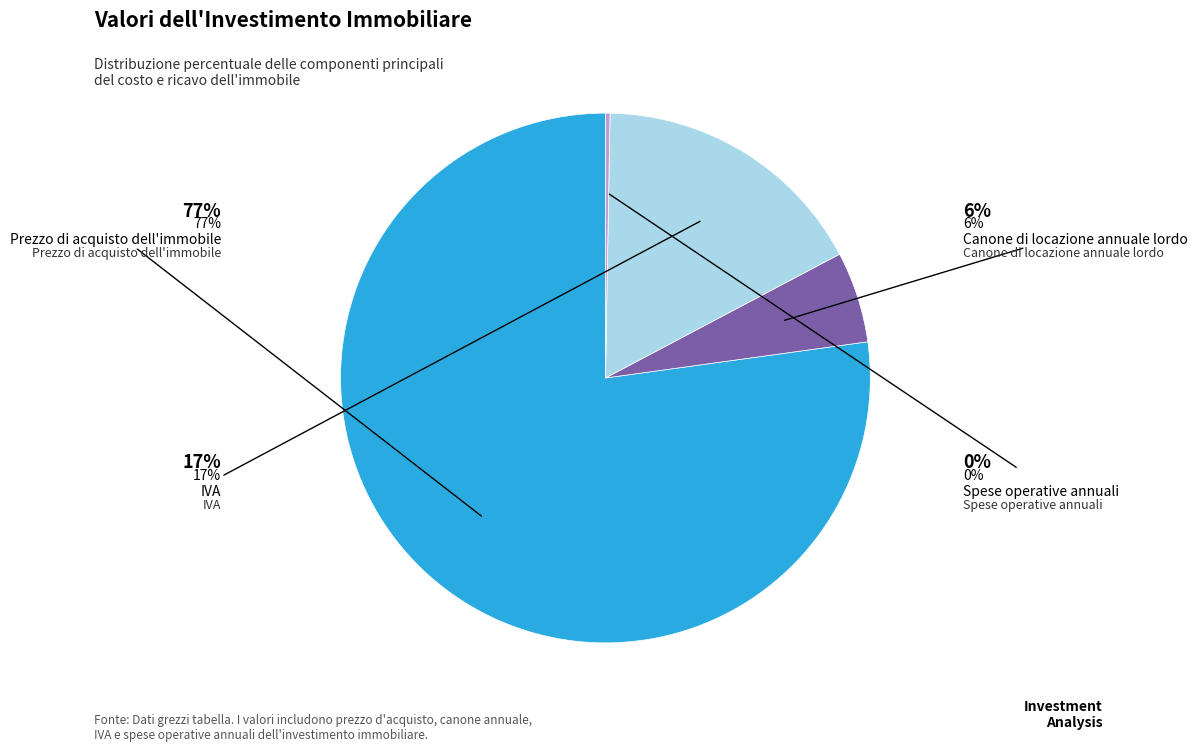

Do Spese operative annuali and Canone di locazione annuale lordo together represent more than half of the pie?

No